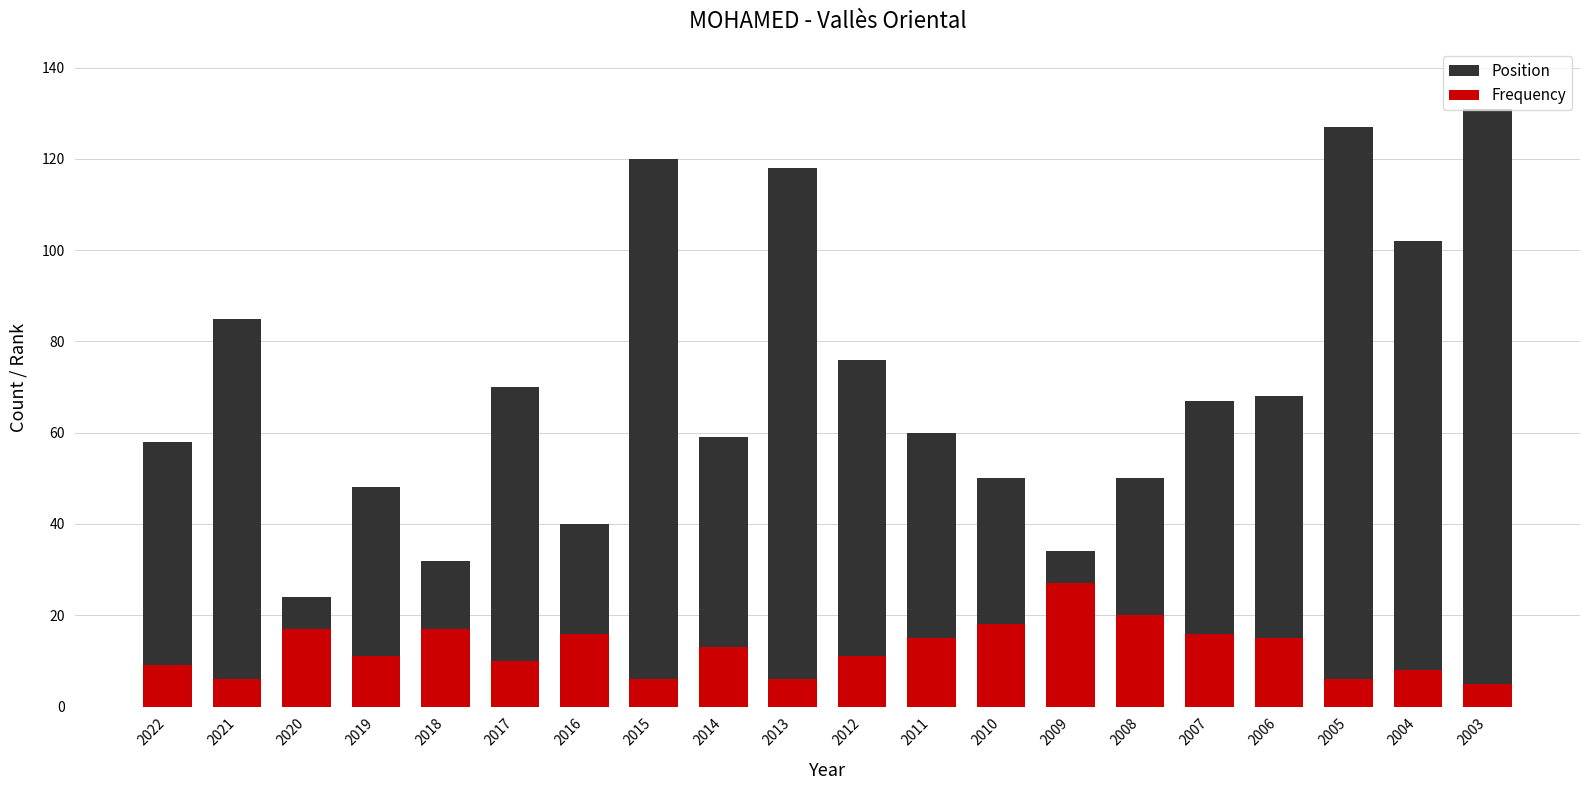

What is the difference between the second highest and second lowest values in the Frequency series?

14